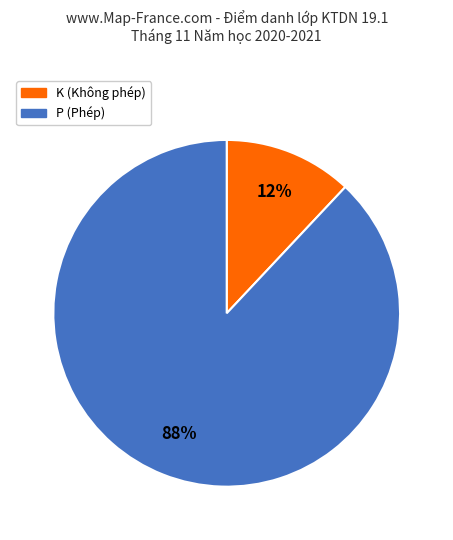

Count the number of slices in the pie.

2